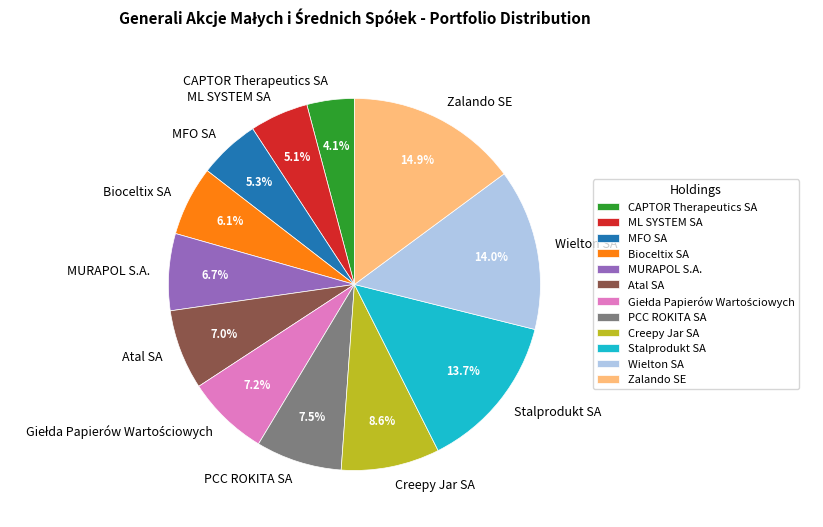

Is there any slice that represents more than half of the pie?

No